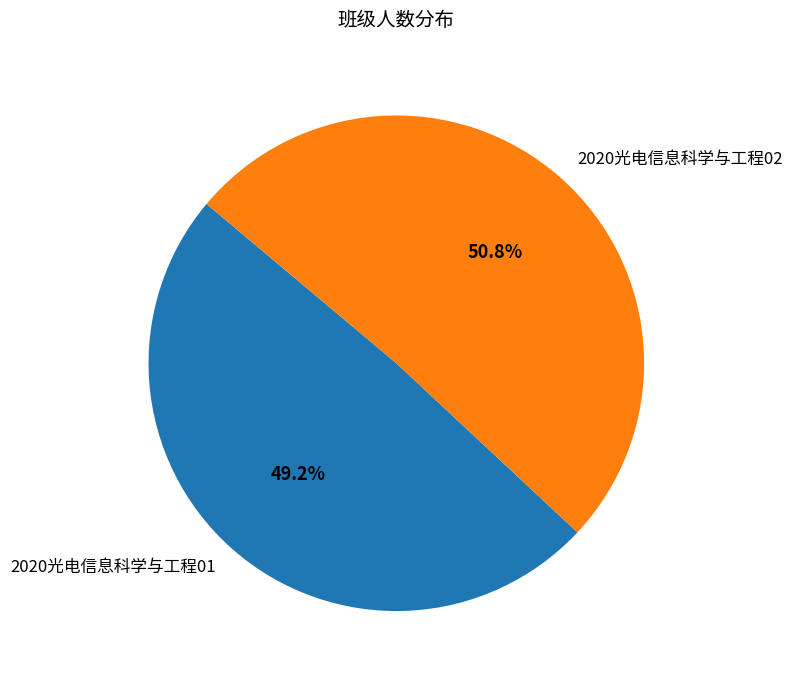

True or false: 2020光电信息科学与工程02 accounts for 44% of the total.

False